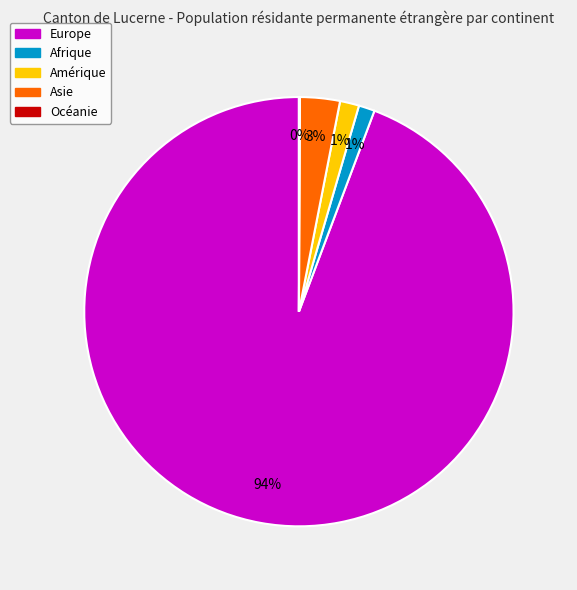

What percentage is the Afrique slice, to the nearest percent?

1%